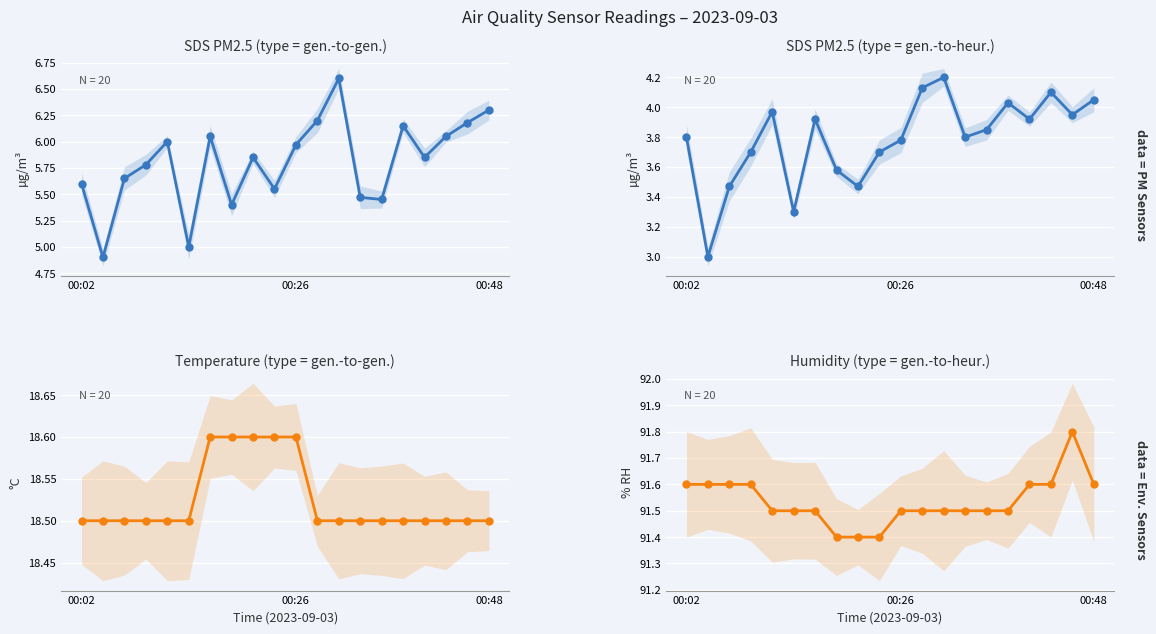

Rank the series by their average value, from highest to lowest.

Env, SDS